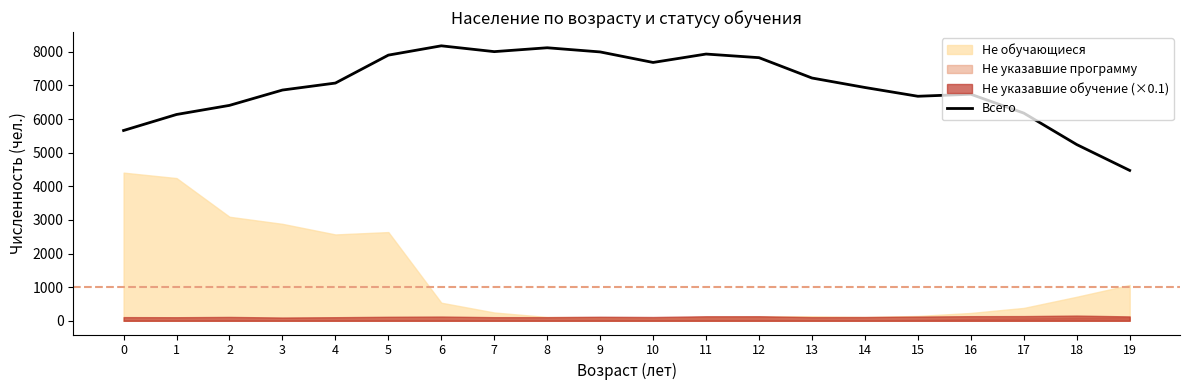

At which label does the data first exceed 7072?

5